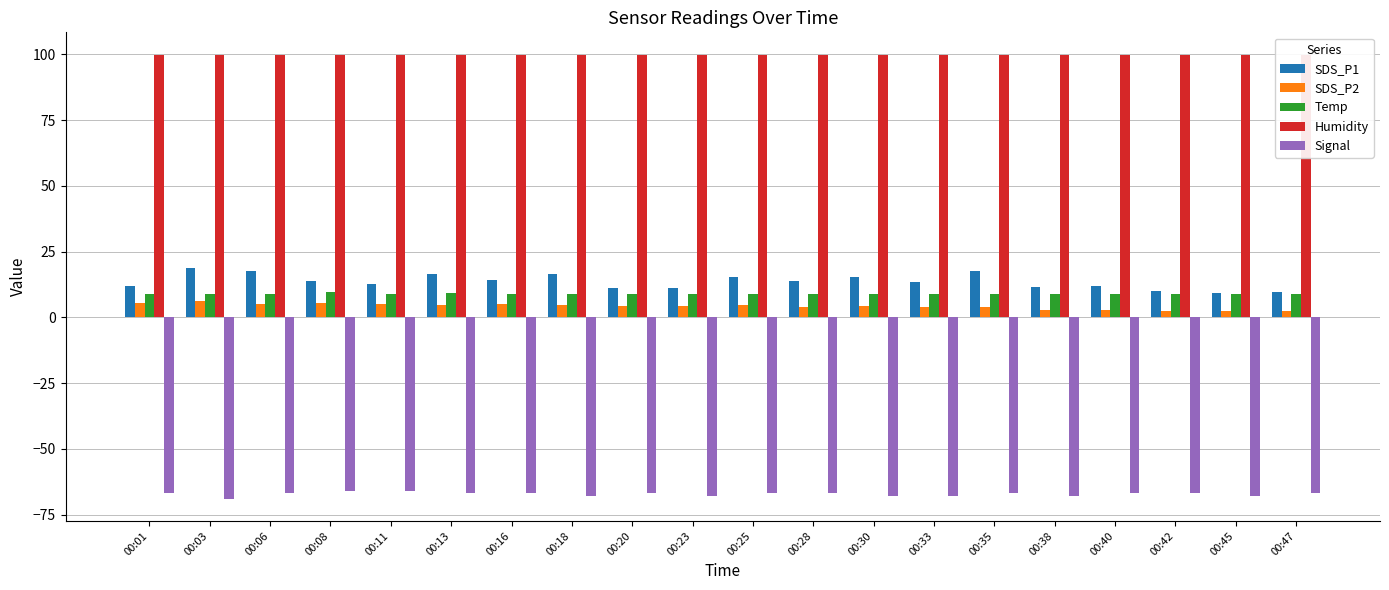

Between 00:18 and 00:38, which is larger?

00:18